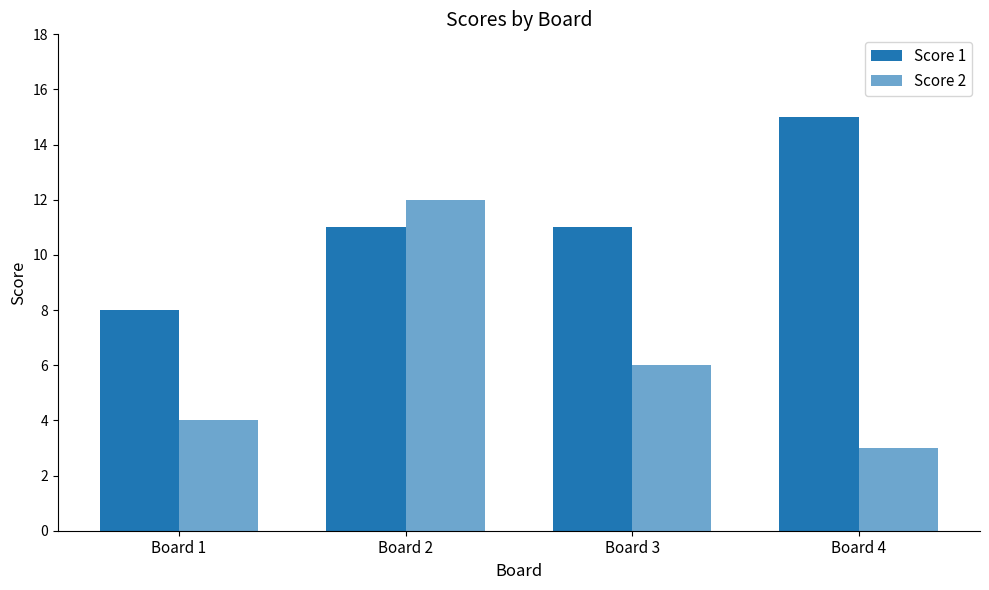

Rank the categories by Score 1 value from highest to lowest.

Board 4, Board 2, Board 3, Board 1